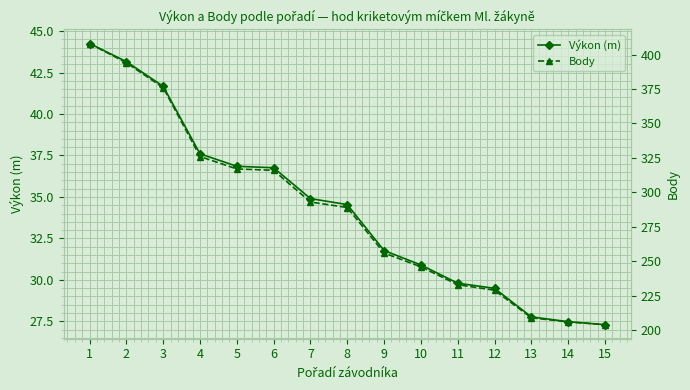

Rank the series at 10 from lowest to highest value.

Výkon (m), Body